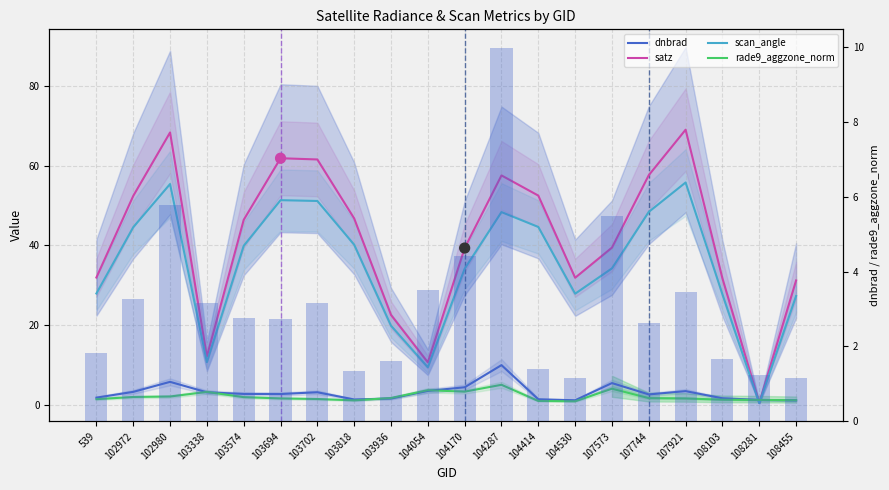

At which category is the sum across all series the highest?

102980